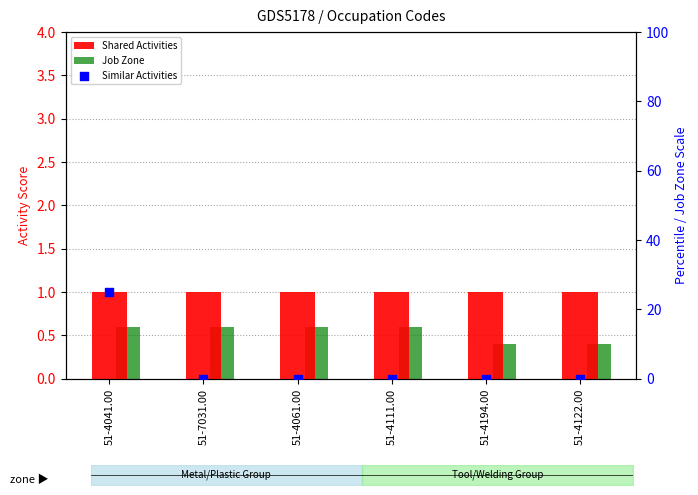

At how many categories does at least one series exceed 4?

1